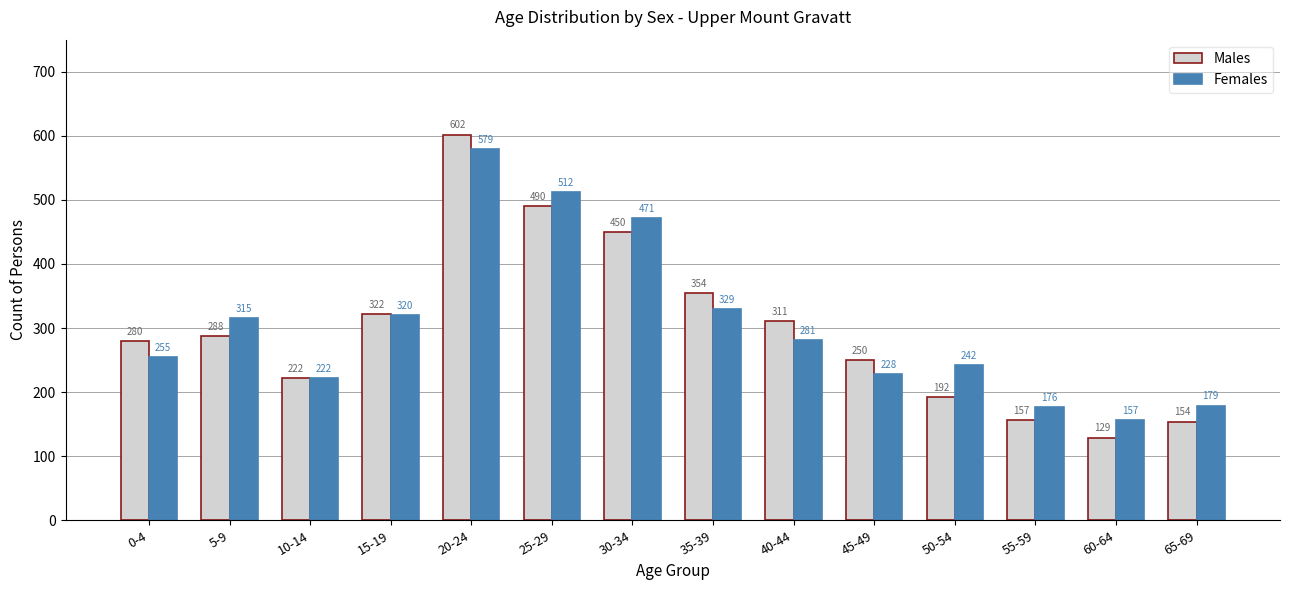

Reading left to right, transcribe all the data shown in this chart.

Males: 280	288	222	322	602	490	450	354	311	250	192	157	129	154
Females: 255	315	222	320	579	512	471	329	281	228	242	176	157	179